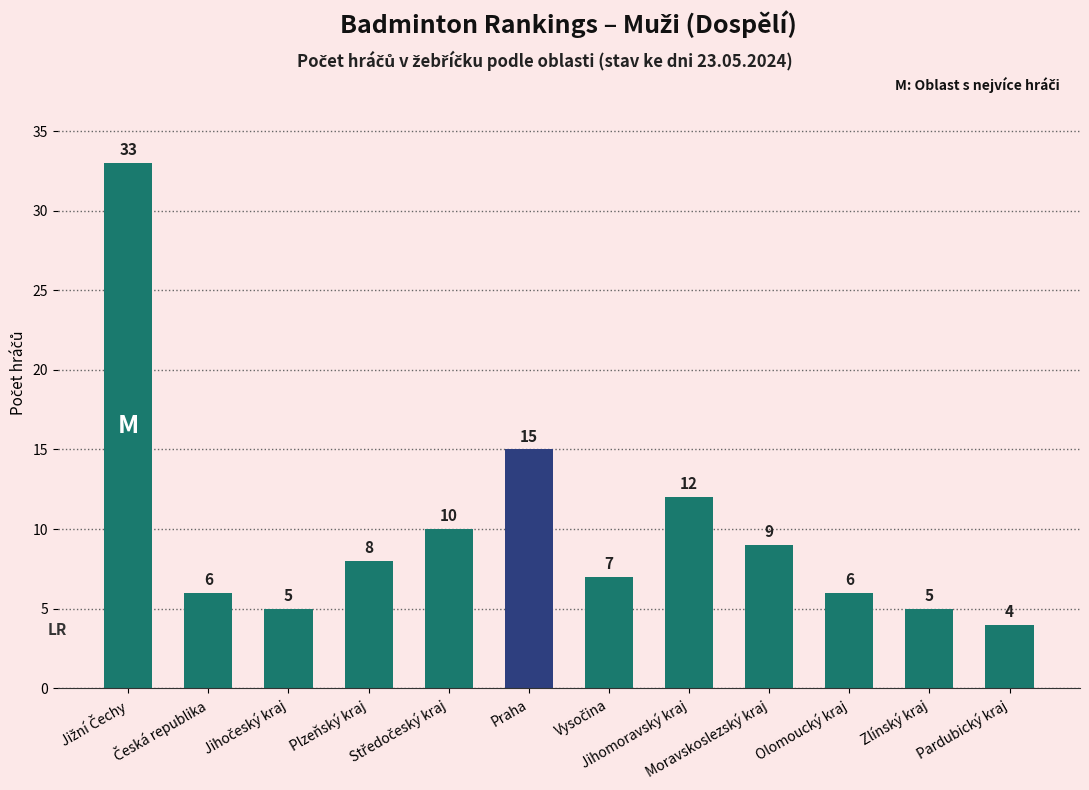

What is the smallest value displayed?

4